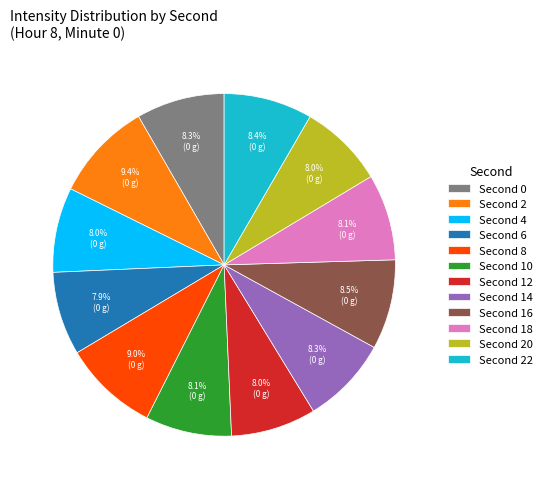

Does any single category account for the majority?

No